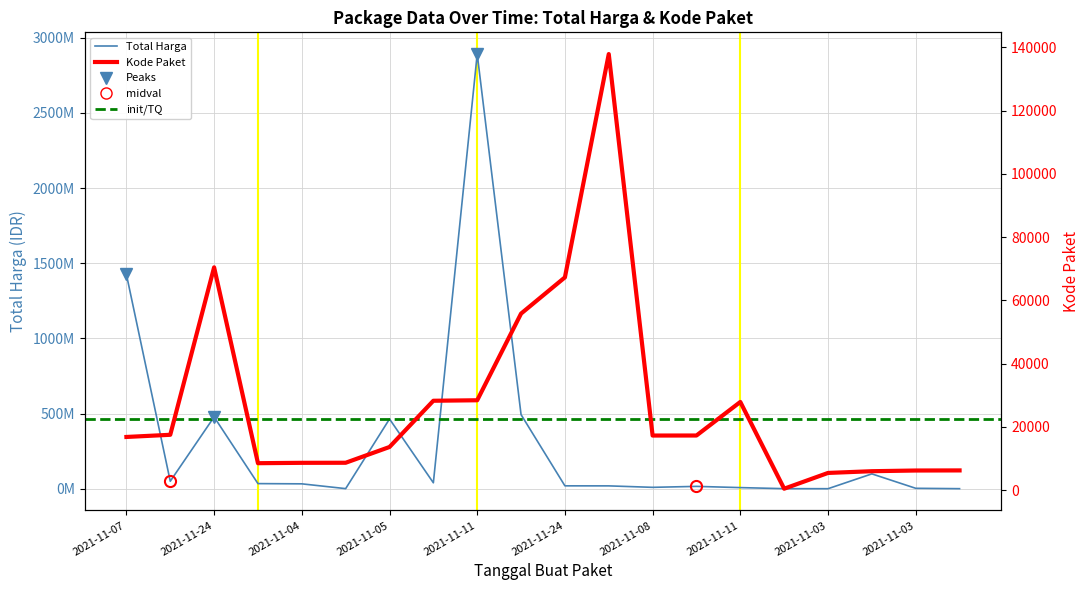

What is the total value across all series at 2021-11-04?

34008530